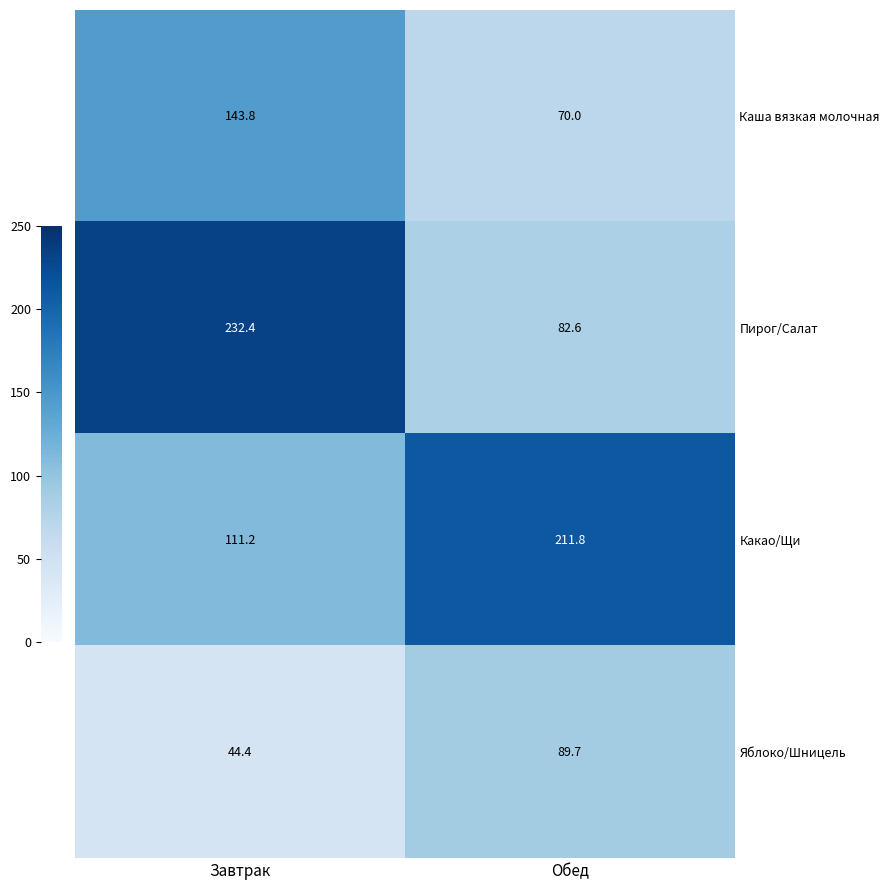

List the labels in order of Пирог/Салат value, largest first.

Завтрак, Обед